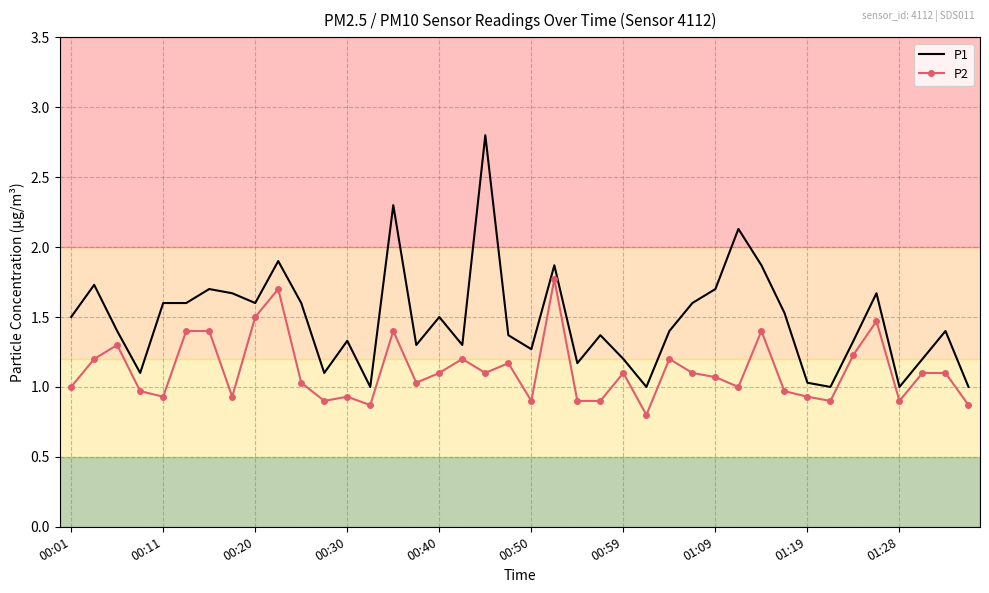

What is the smallest value displayed?

0.8